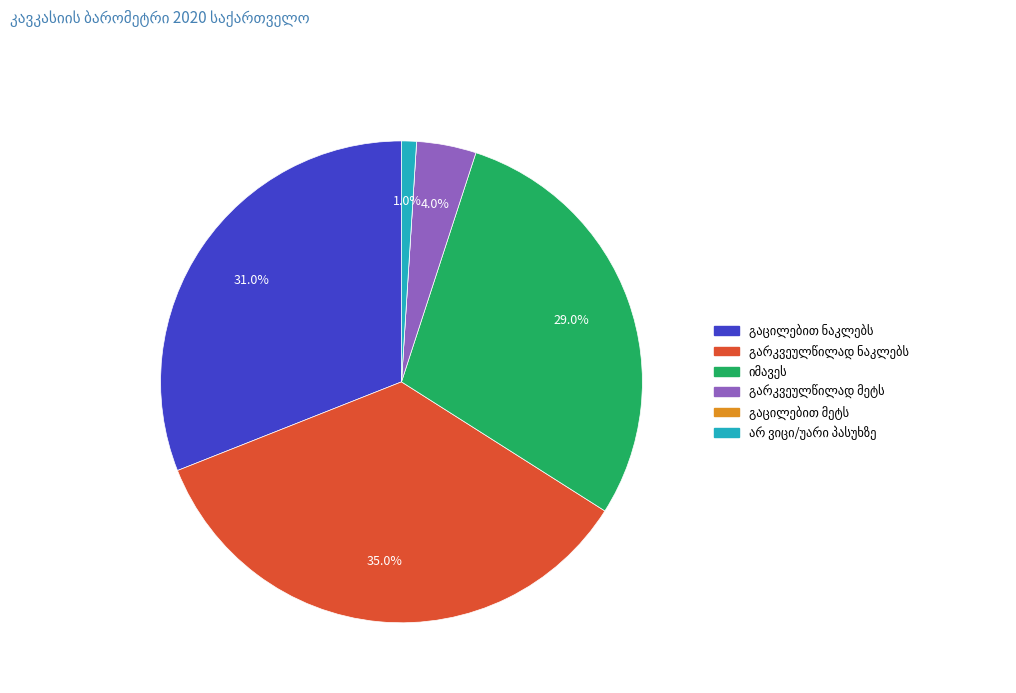

To the nearest percent, what is the difference between the largest and smallest slice percentages?

35%